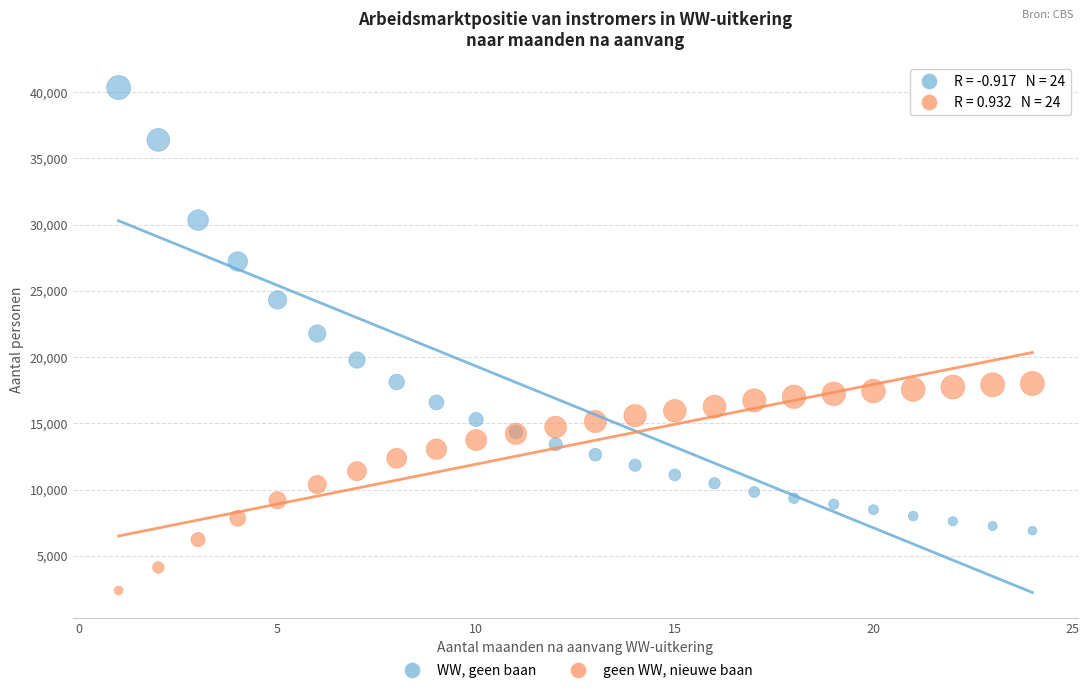

What are all the series names shown in the legend?

WW, geen baan, geen WW, nieuwe baan